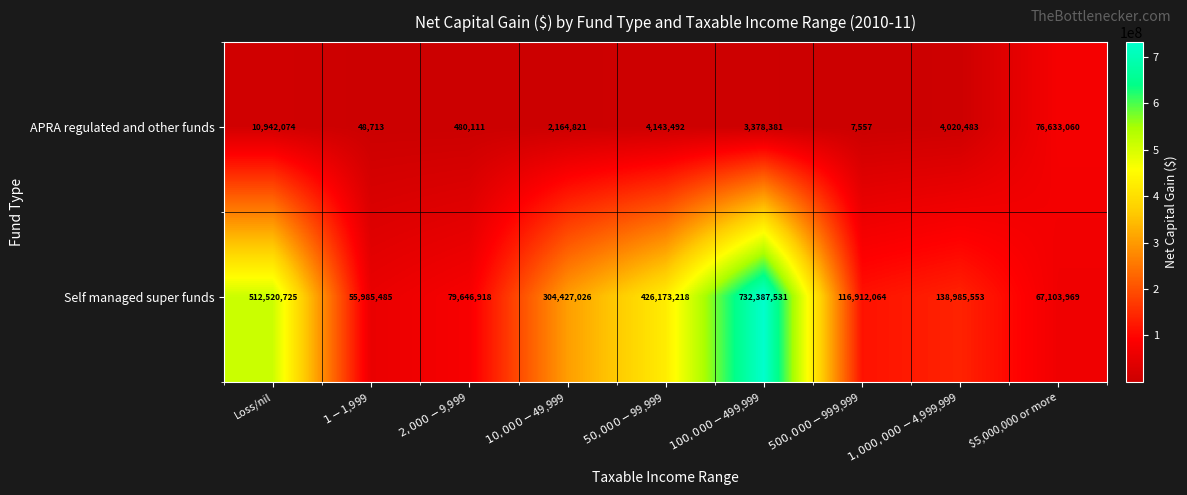

True or false: Self managed super funds has a value of 253865236 at Loss/nil.

False